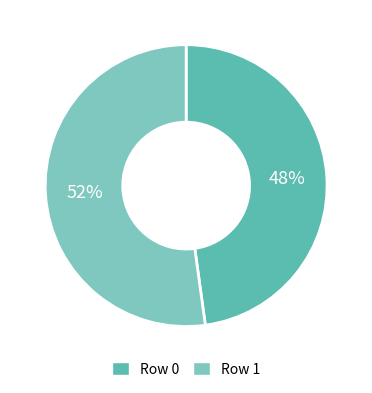

Is Row 1 the majority of the pie?

Yes